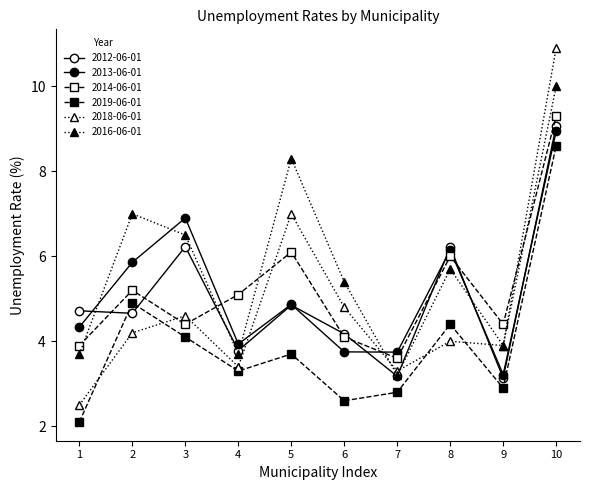

How many series are shown in this chart?

6